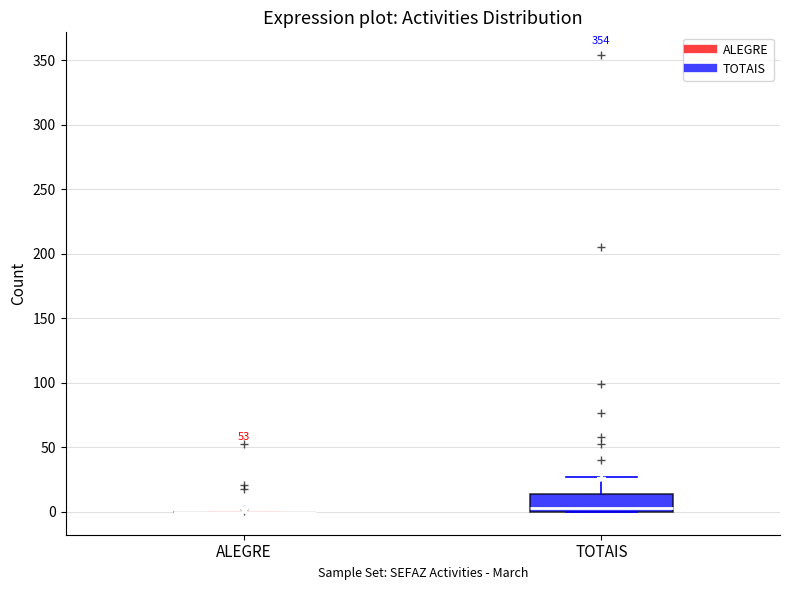

Which box is the tallest, from its lower edge to its upper edge?

TOTAIS